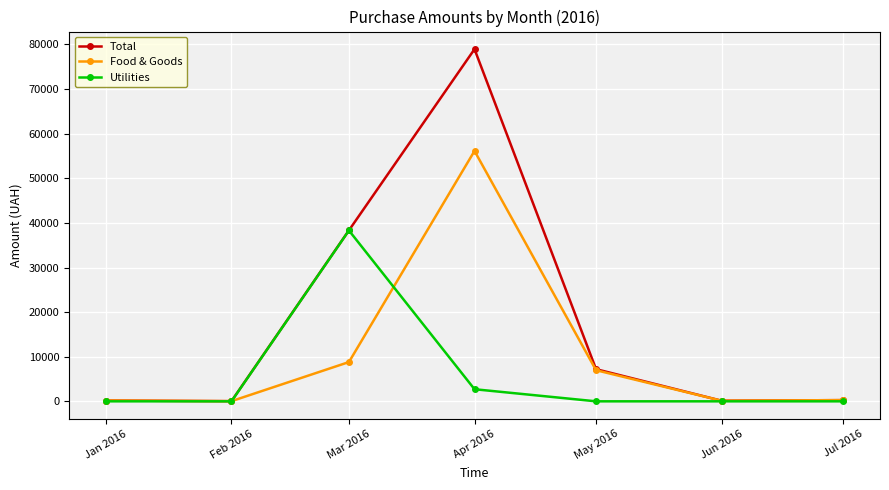

Where is the first local maximum for Total?

Apr 2016